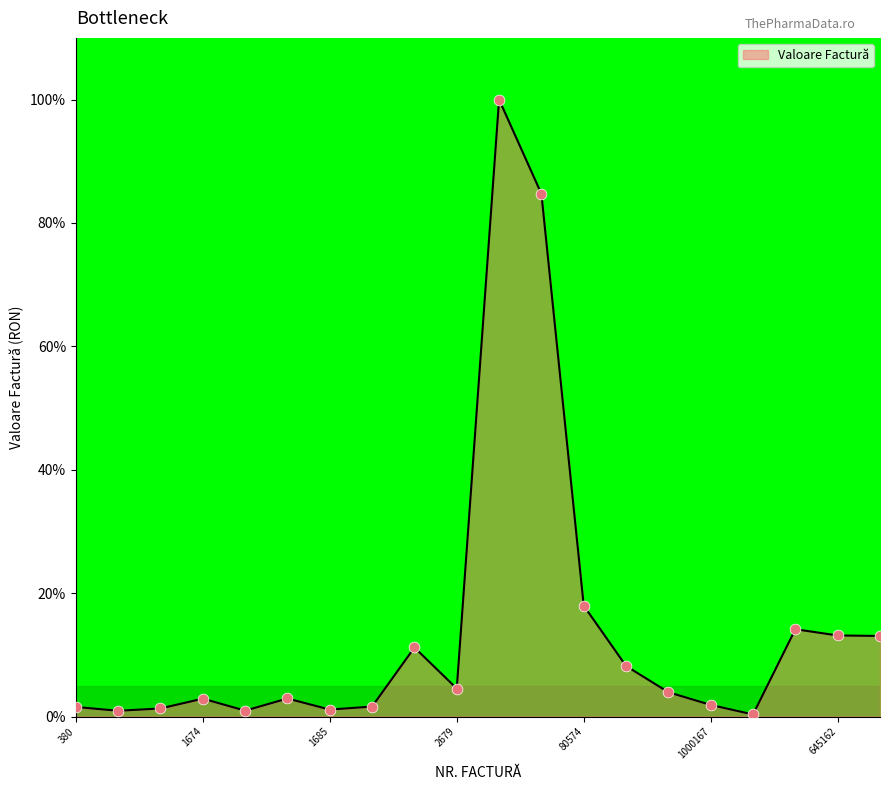

What is the maximum value shown in the chart?

100.0